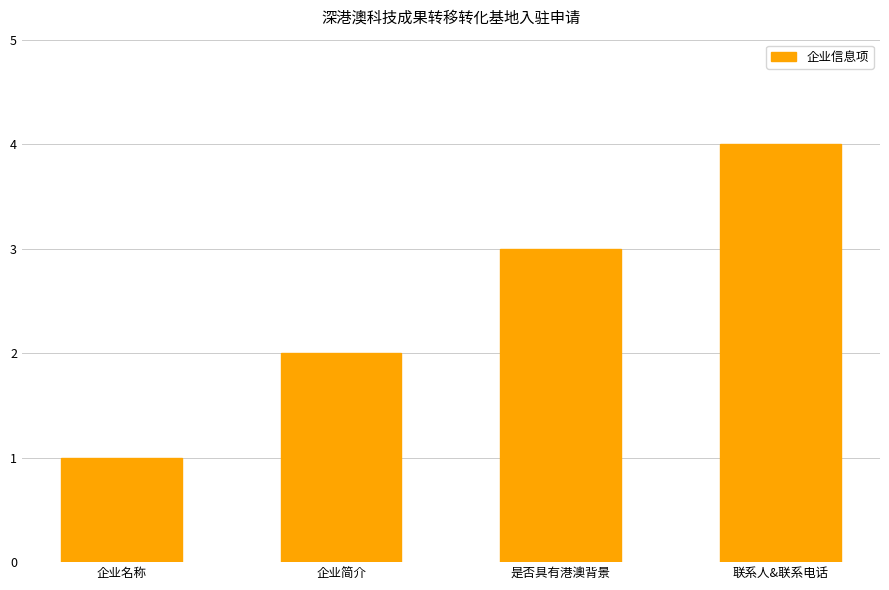

Reading right to left, what are all the values shown in this chart?

4	3	2	1